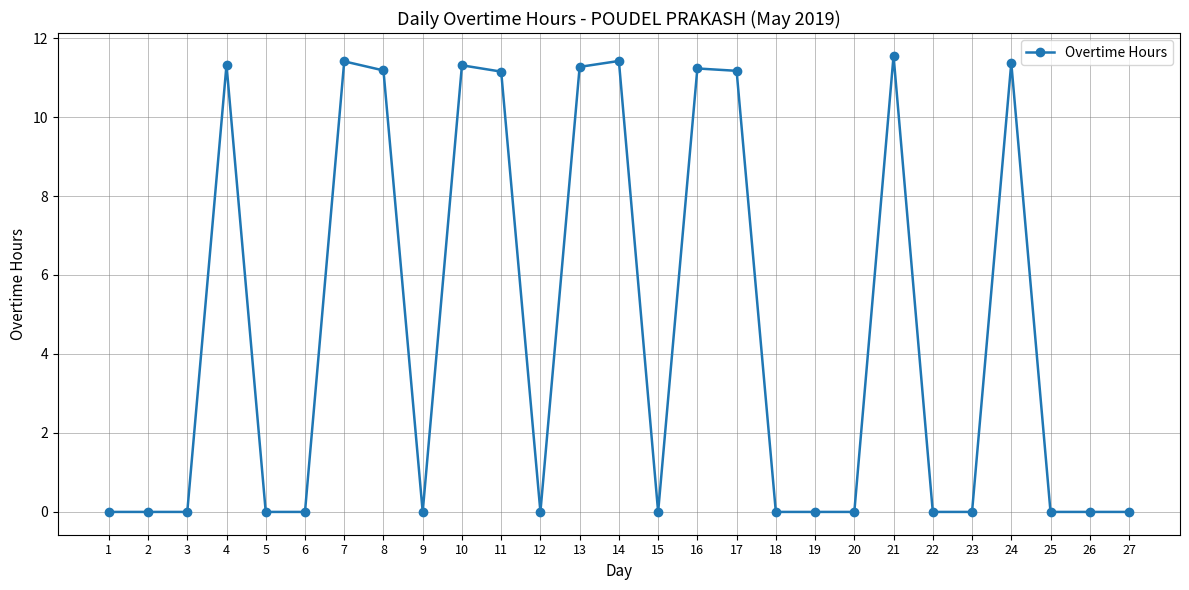

The chart shows a value of 5.6 at 4. True or false?

False